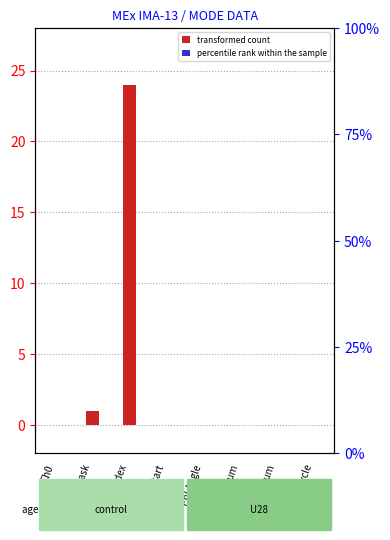

Which category has the lowest value in the percentile rank within the sample series?

Ch0